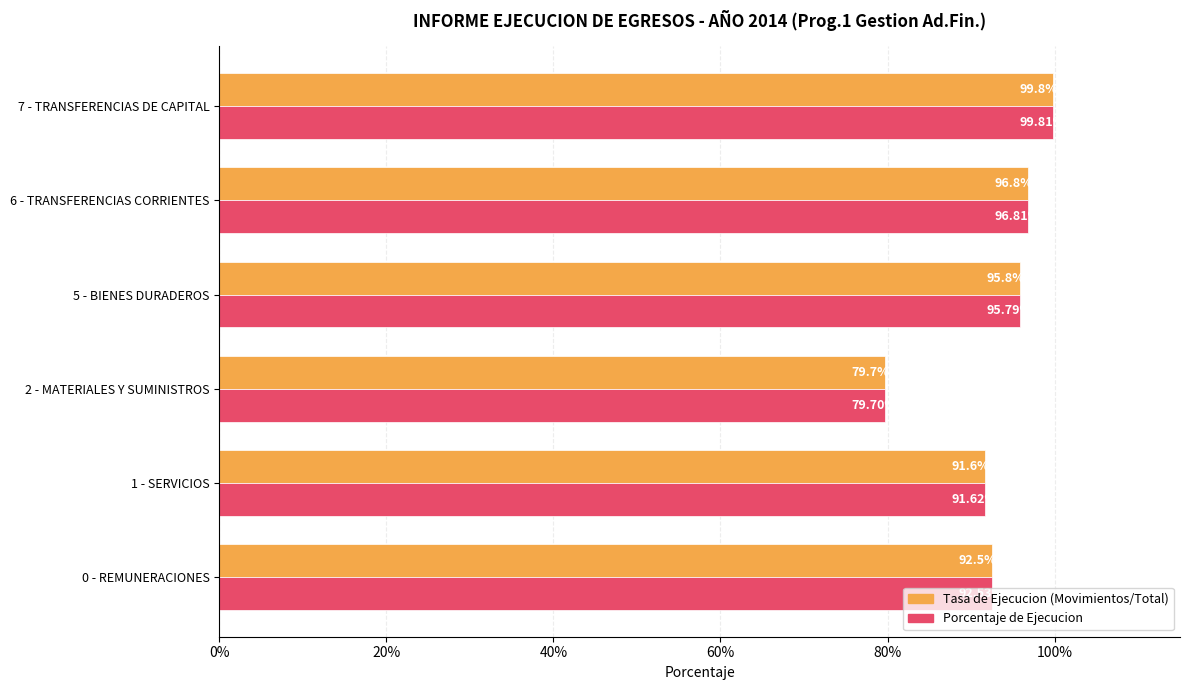

What are all the series names shown in the legend?

Tasa de Ejecucion (Movimientos/Total), Porcentaje de Ejecucion